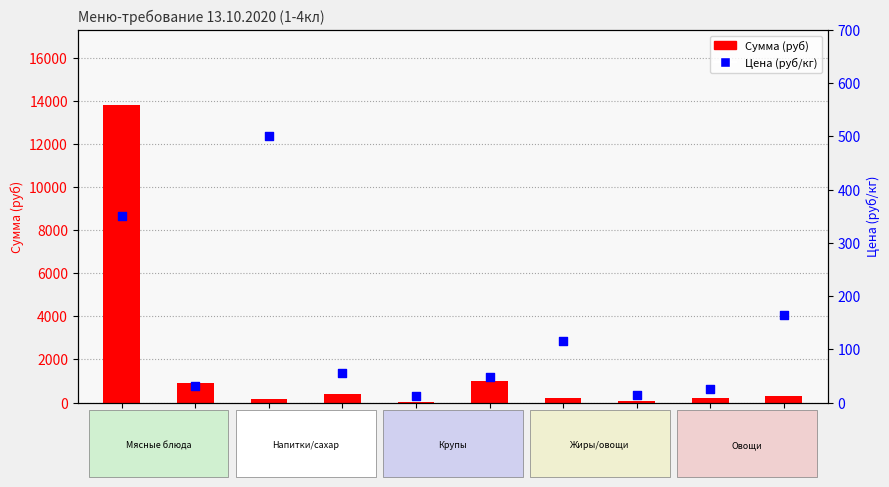

What are all the series names shown in the legend?

Сумма (руб), Цена (руб/кг)